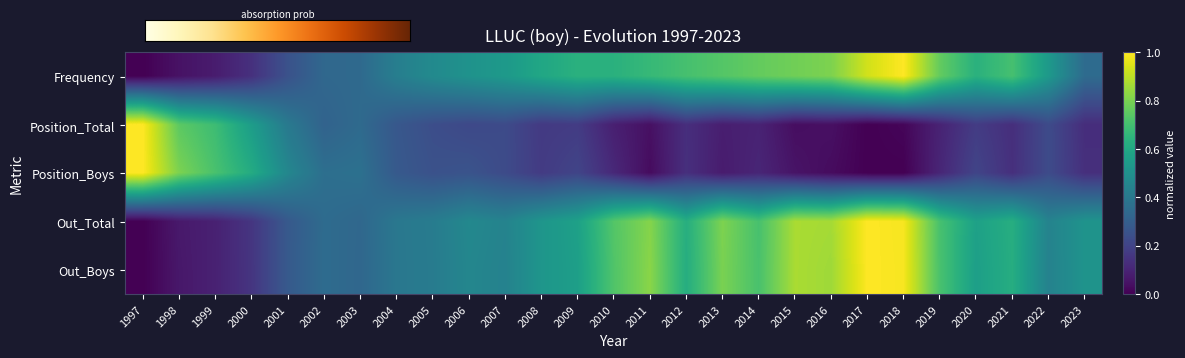

What is the total value across all series at 2014?

2.4